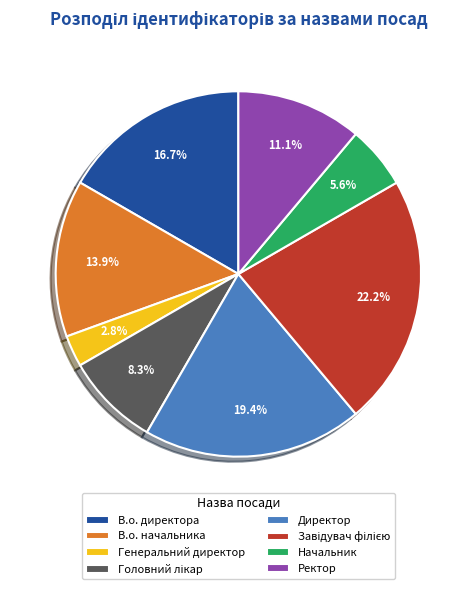

To the nearest percent, what percentage of the pie is Директор?

19%